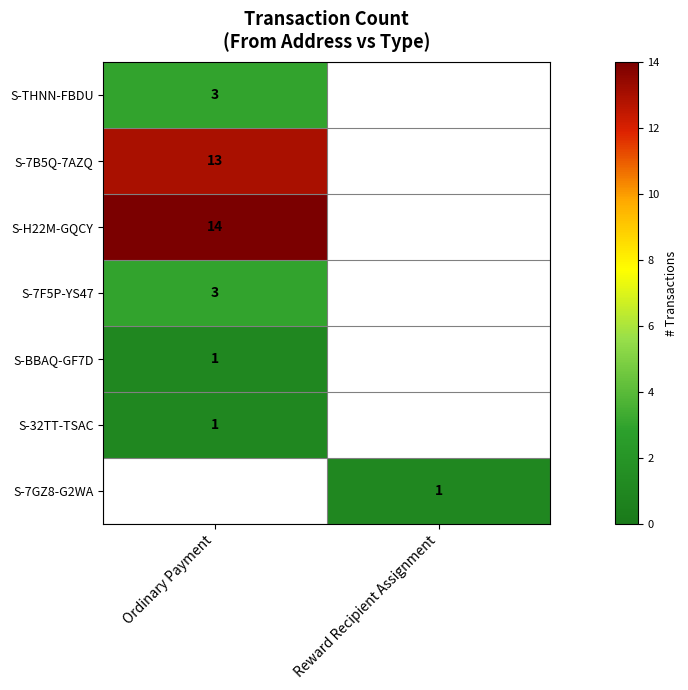

Is it true that S-THNN-FBDU equals 3 at Ordinary Payment?

True